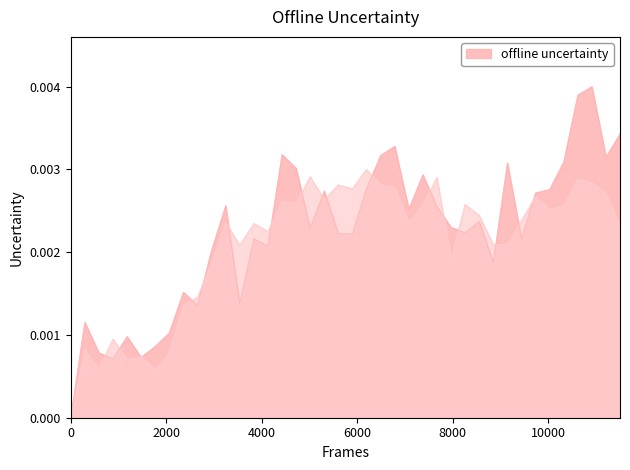

Does the chart display data point markers on the line(s)?

No